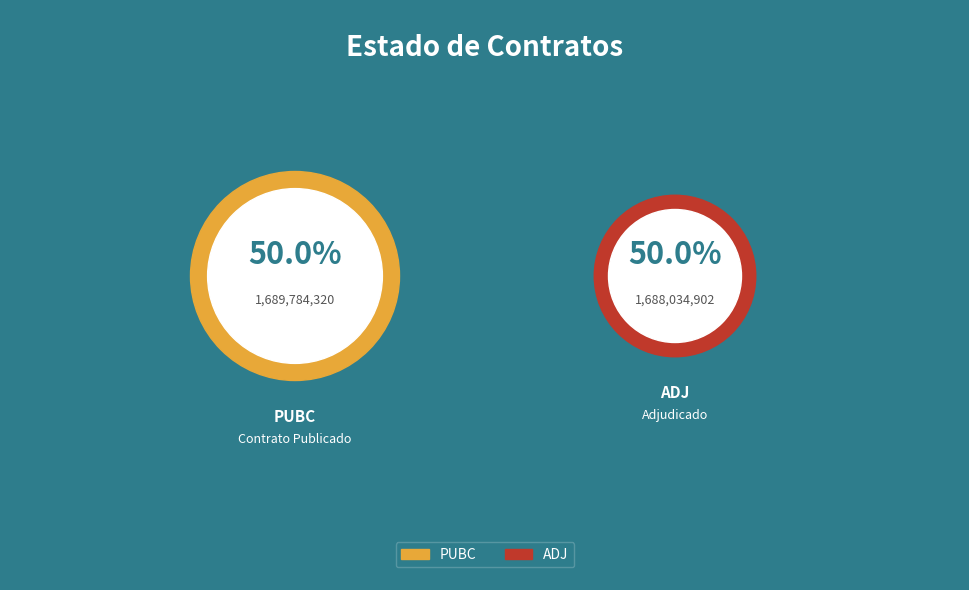

Which slice is the smallest?

ADJ